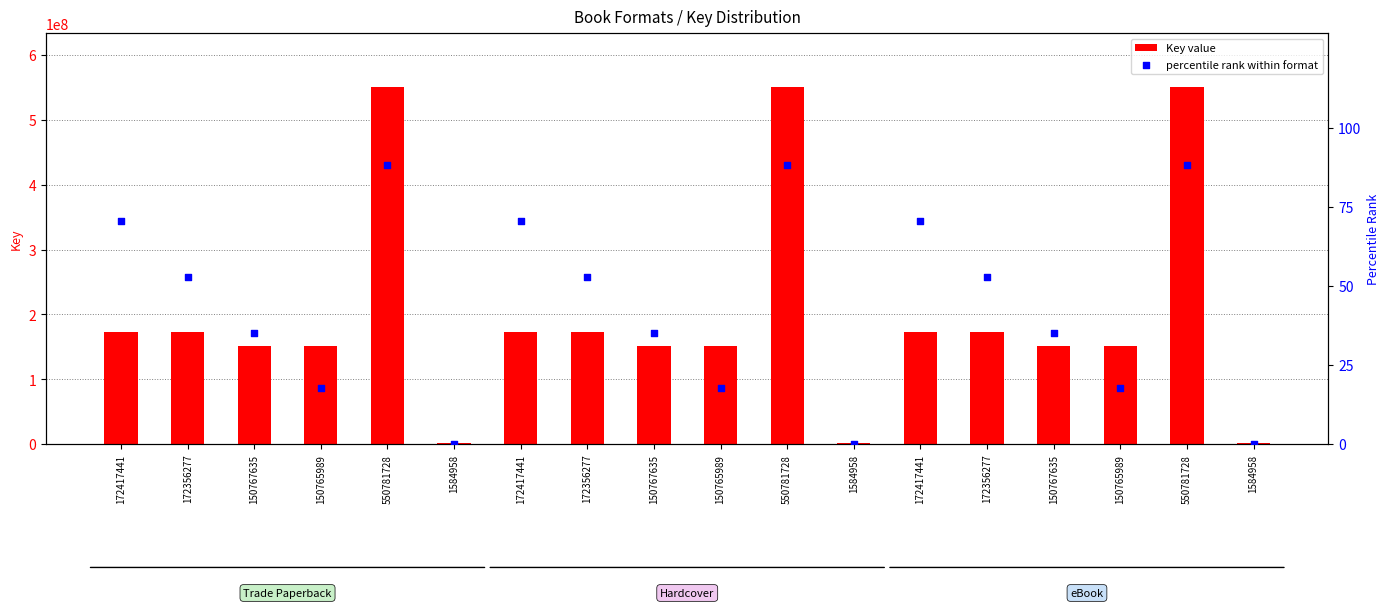

At how many categories does at least one series exceed 348322940?

3